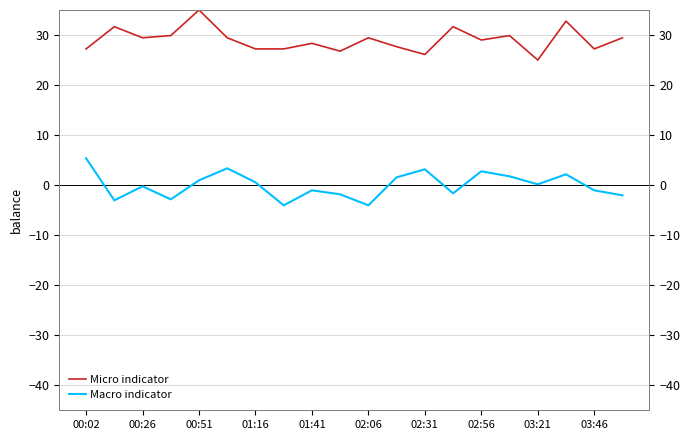

The Macro indicator series shows -4.9 at 00:26. True or false?

False